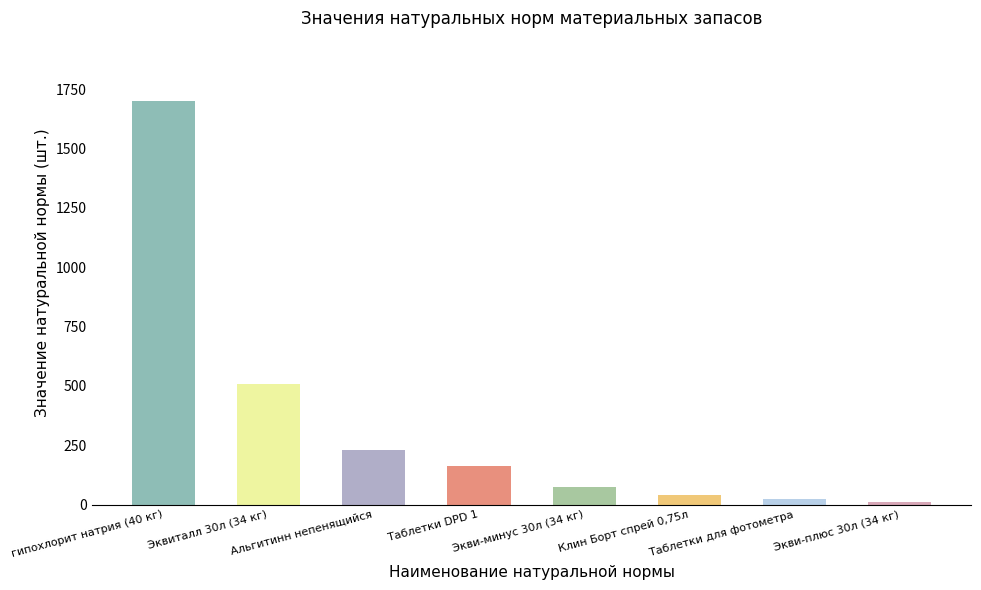

What is the maximum value shown in the chart?

1700.0